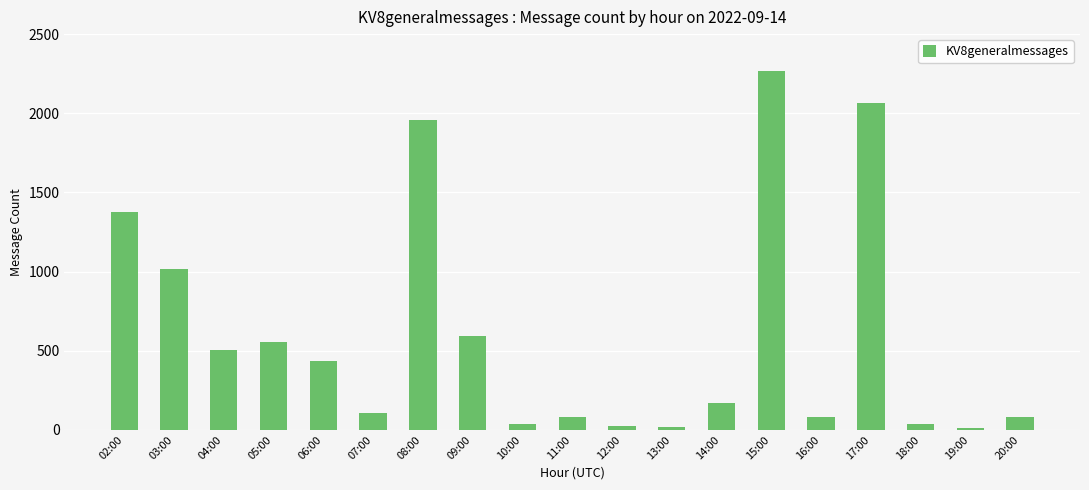

What is the greatest value displayed?

2264